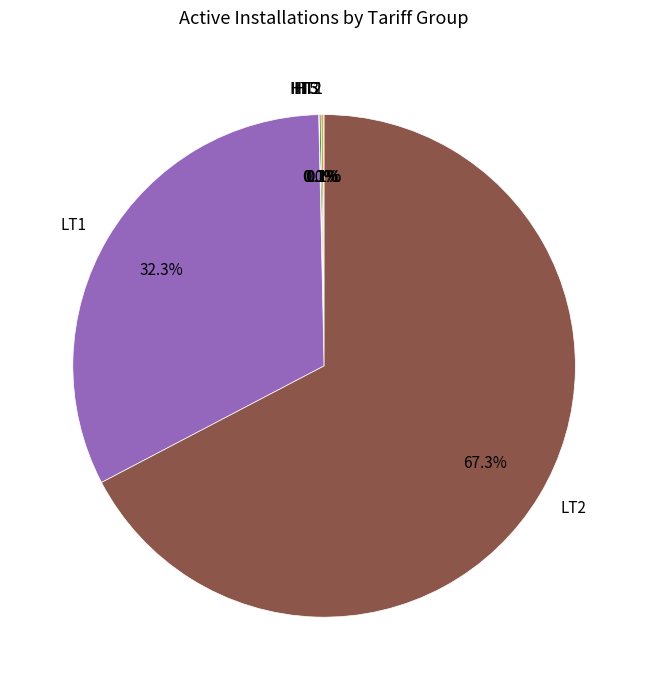

Is there a majority slice in this chart?

Yes